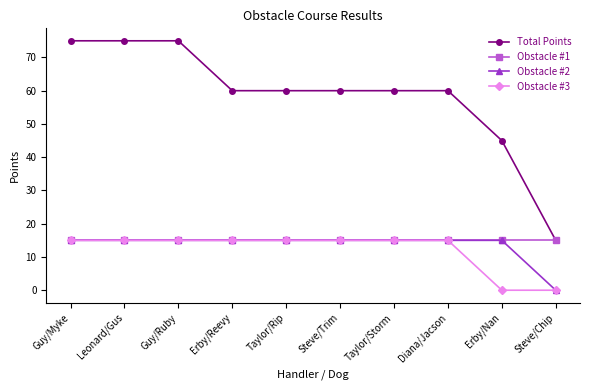

Is it true that Obstacle #2 equals 15 at Diana/Jacson?

True